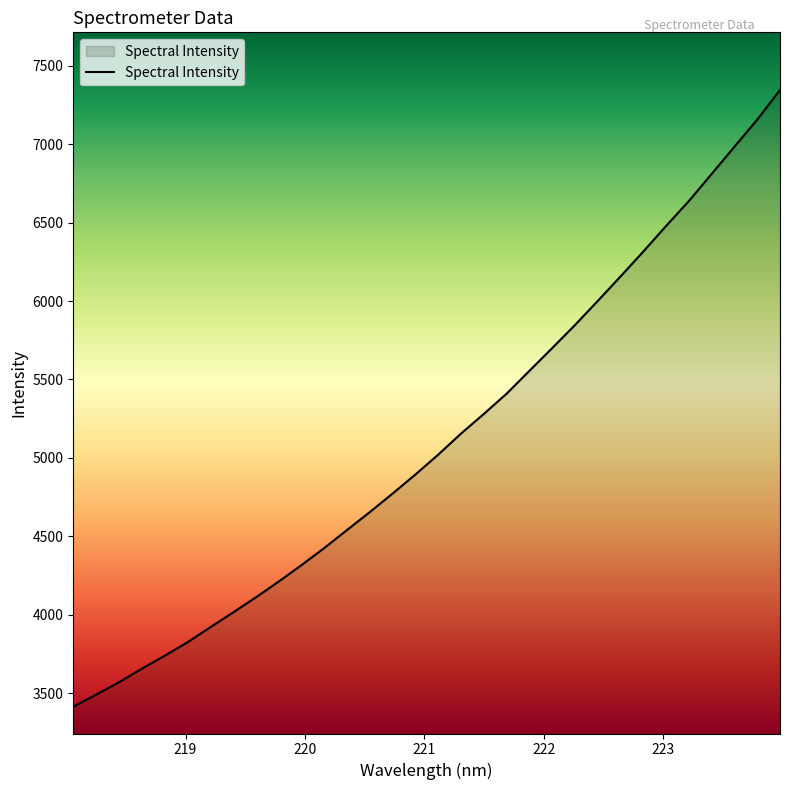

What is the difference between the maximum and minimum values?

3933.6